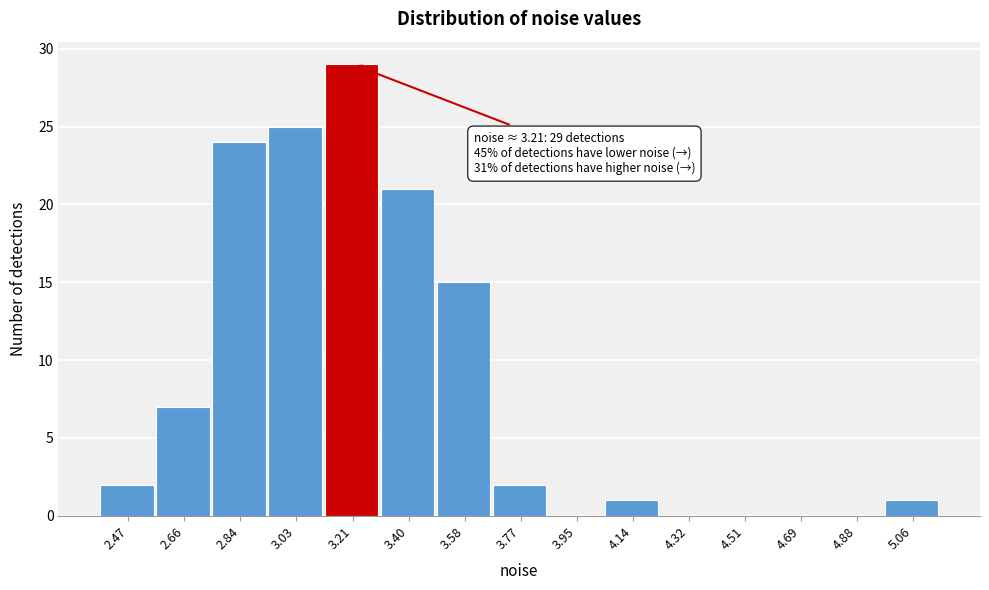

Over which range of the x-axis is the bar tallest?

3.12 to 3.30